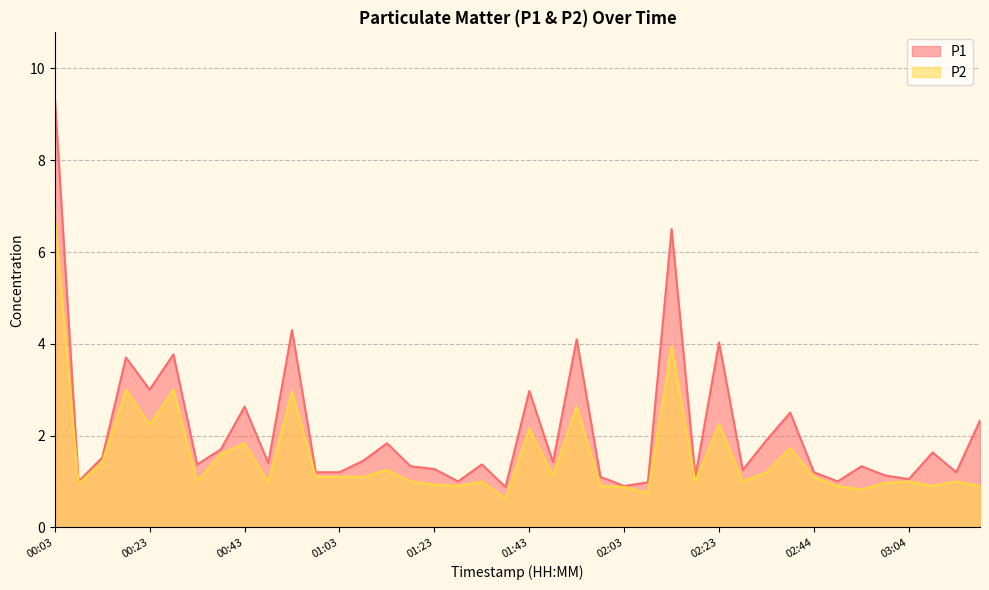

What is the value of the P1 point at the 26th from the left?

1.0